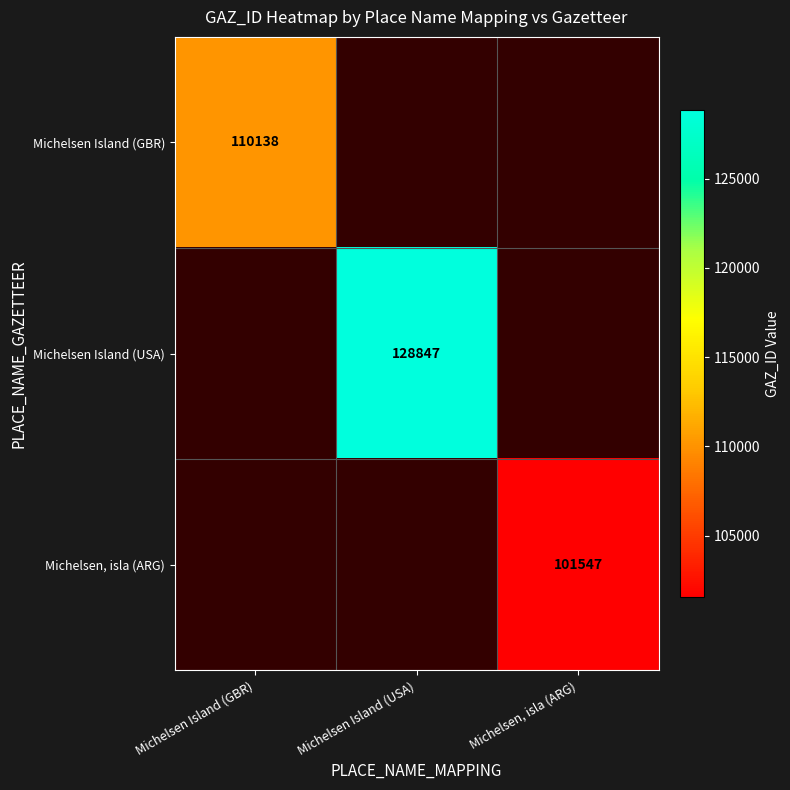

True or false: Michelsen Island (USA) has a value of 66287.4 at Michelsen Island (USA).

False